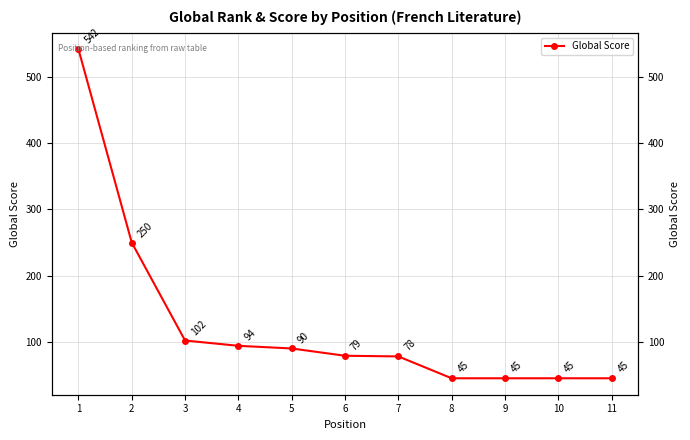

Reading left to right, transcribe all the data shown in this chart.

542	250	102	94	90	79	78	45	45	45	45